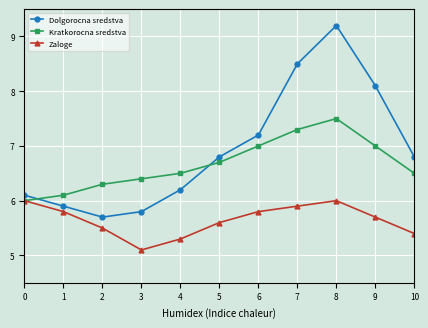

Which series has the largest total across all categories?

Dolgorocna sredstva